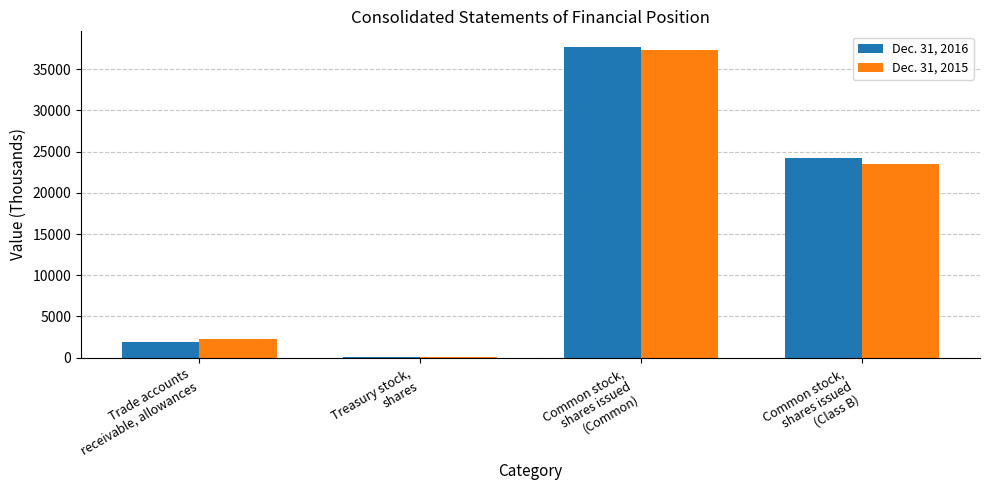

What is the total value across all series at Common stock,
shares issued
(Common)?

75083